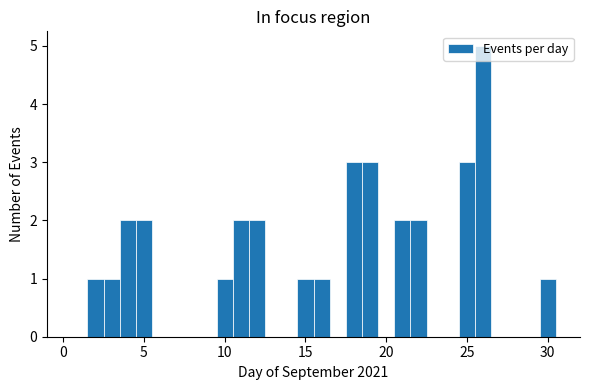

Read against the x-axis, roughly where is the centre of the tallest bar?

26.0